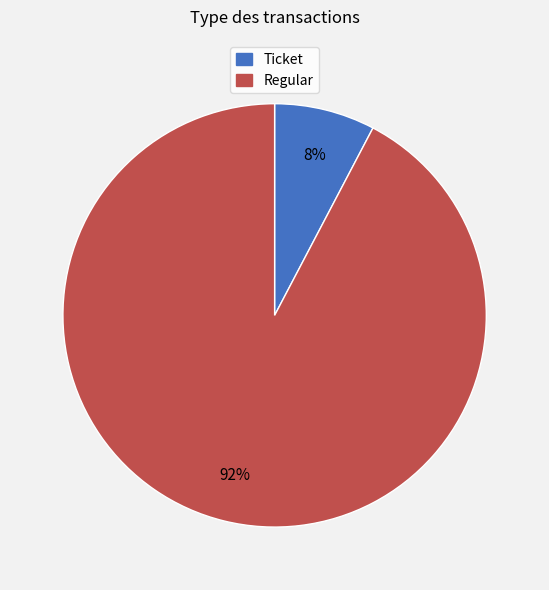

Does Ticket account for over 50% of the chart?

No